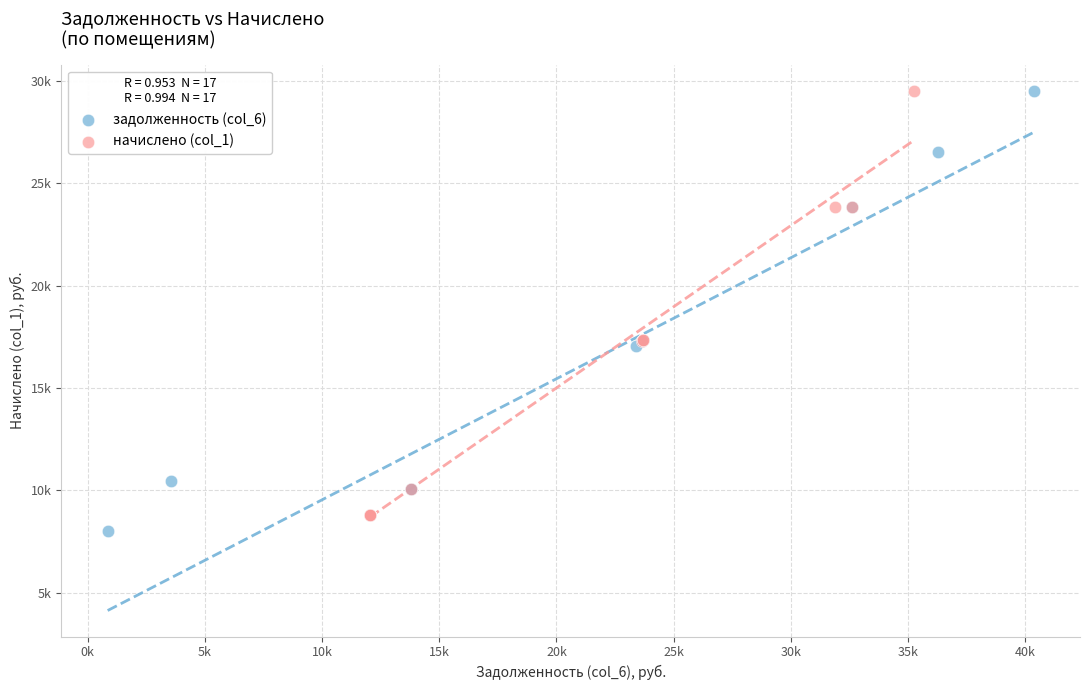

Which series reaches the minimum Y coordinate?

задолженность (col_6)